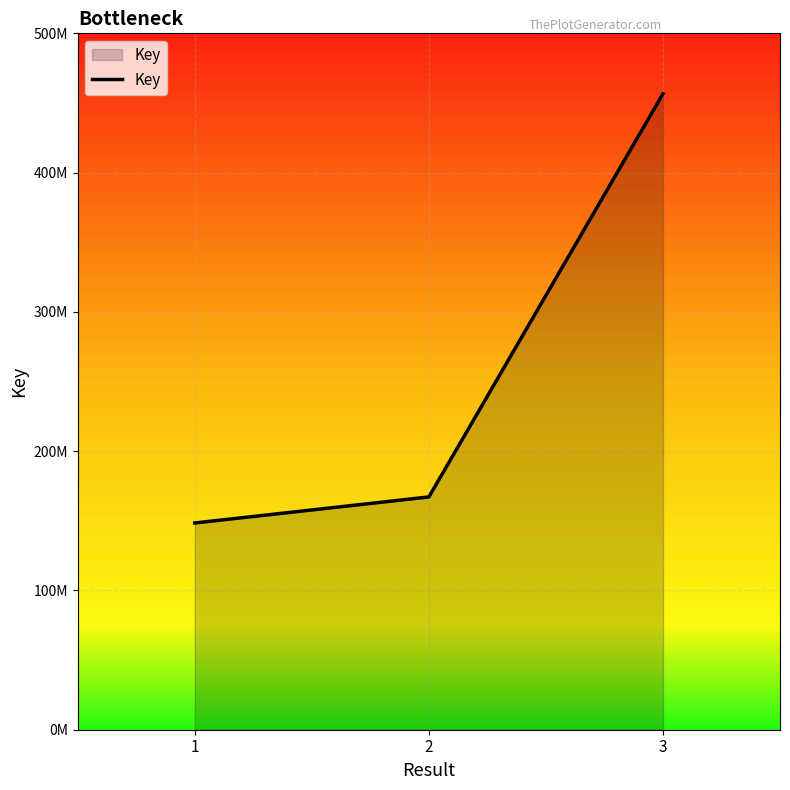

The value at 2 is 260967030. True or false?

False